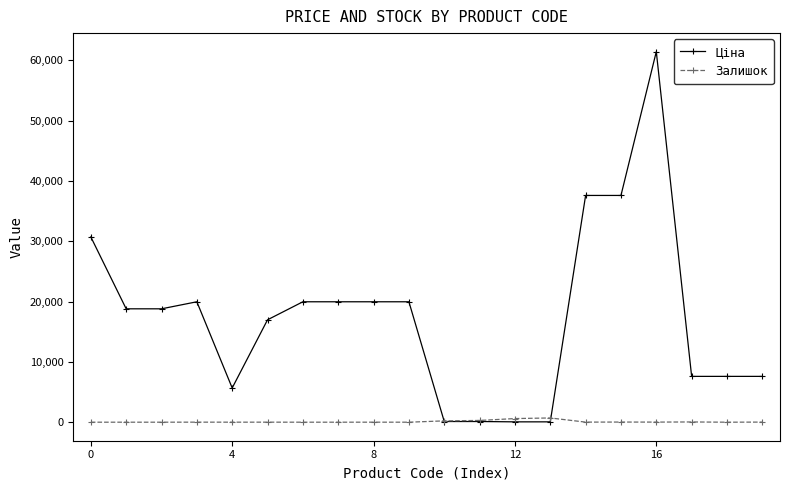

Count the number of data series in this chart.

2